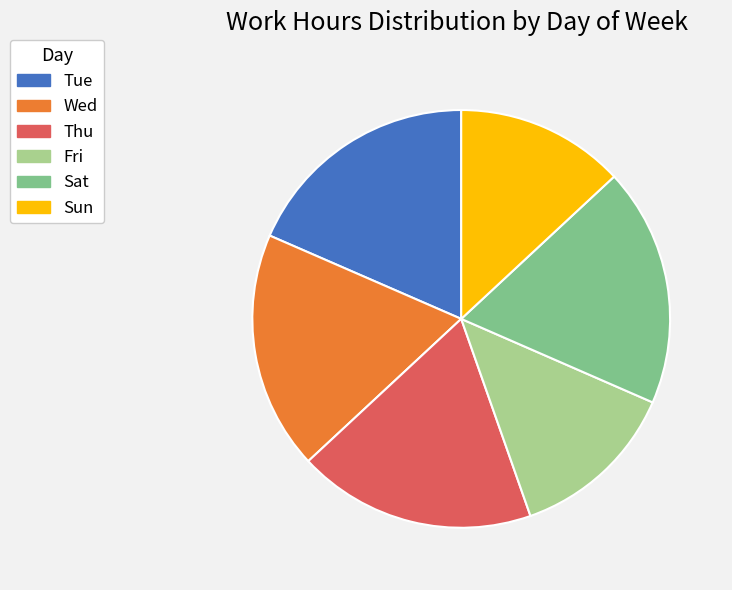

True or false: Sat accounts for 31% of the total.

False